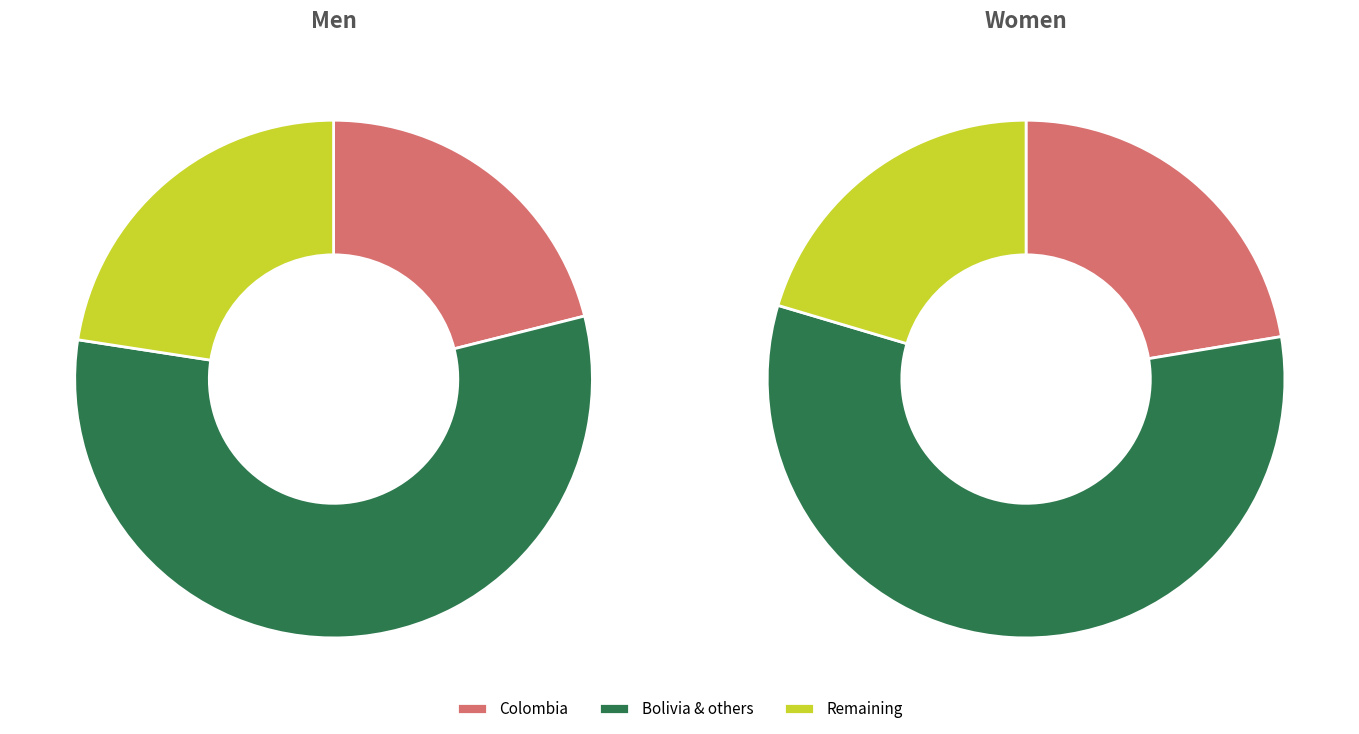

The Paraguay slice represents 13% of the pie. True or false?

False